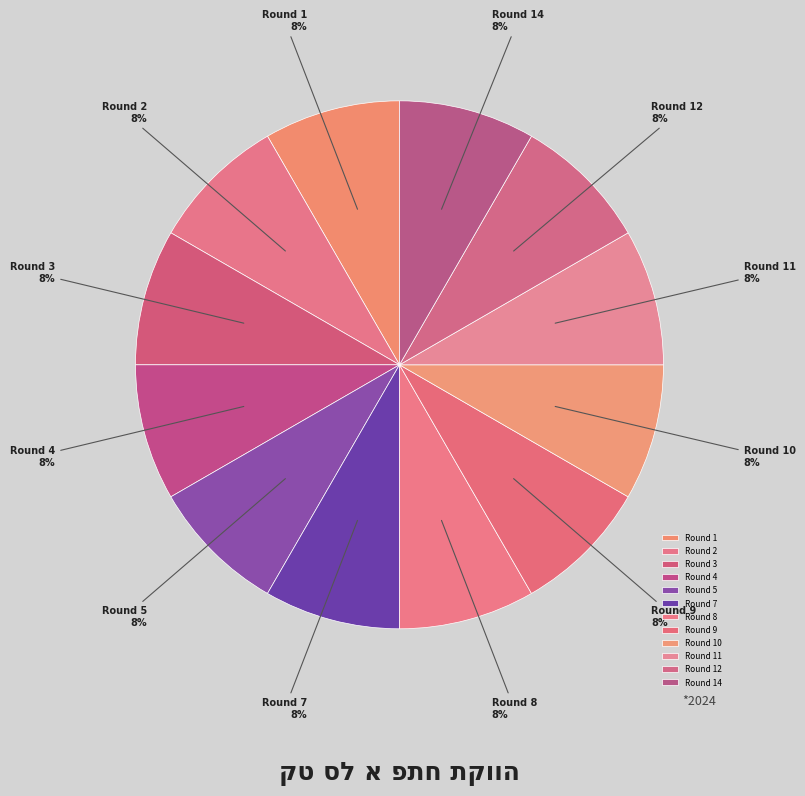

To the nearest percent, what portion does Round 1 represent?

8%